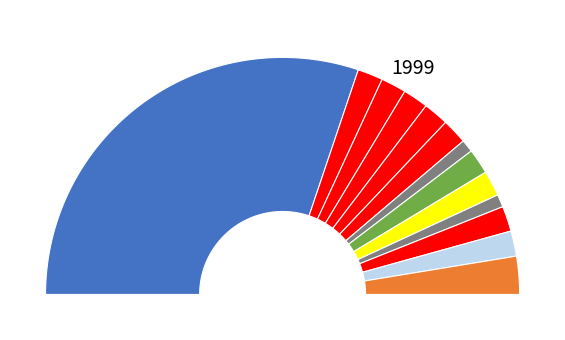

Is 达川区教育局（选岗） the majority of the pie?

Yes